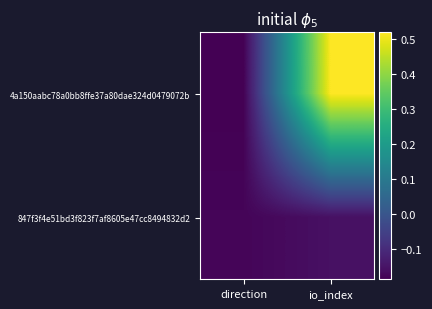

Reading right to left, transcribe all the data shown in this chart.

4a150aabc78a0bb8ffe37a80dae324d0479072b: io_index=0.5	direction=-0.2
847f3f4e51bd3f823f7af8605e47cc8494832d2: io_index=-0.2	direction=-0.2